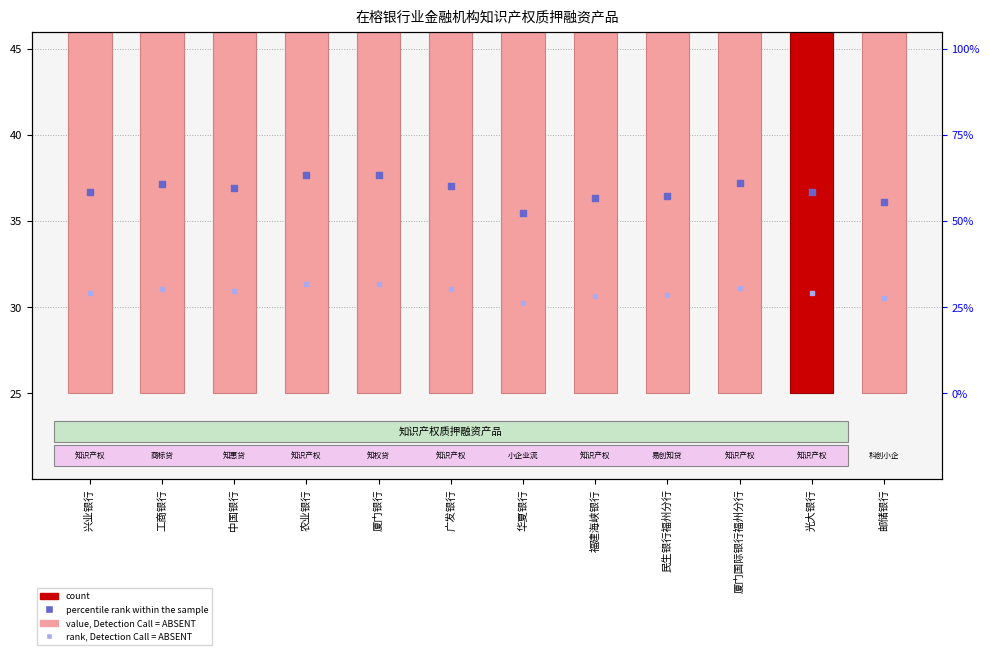

Approximately how many times larger is the value at 农业银行 compared to 厦门银行?

1.0